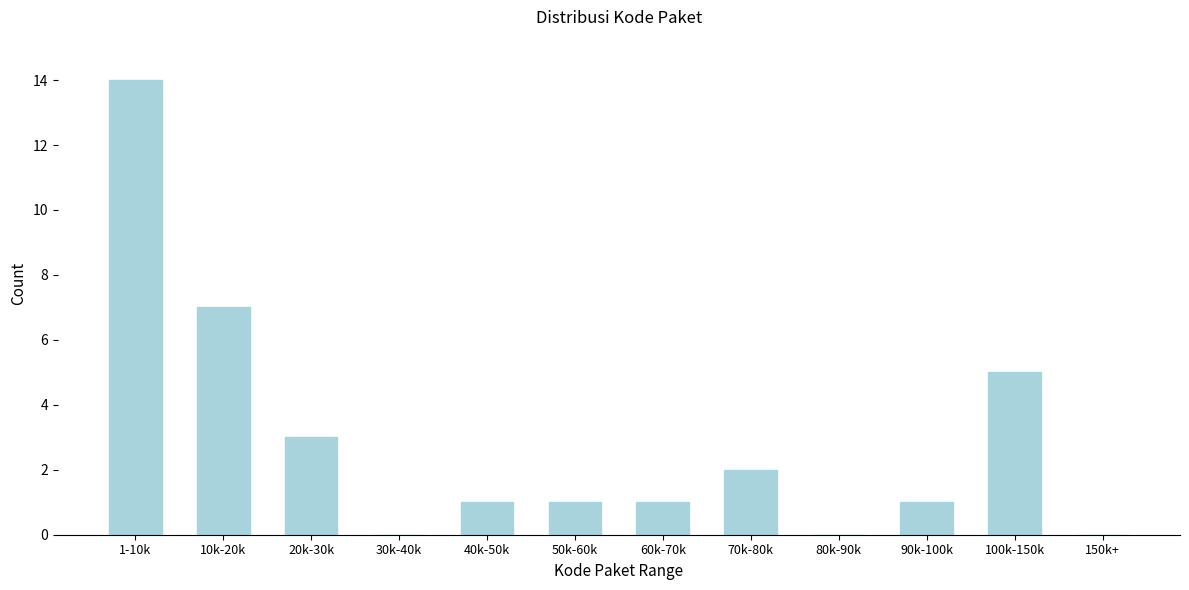

Reading right to left, extract all data points from this chart.

150k+=0	100k-150k=5	90k-100k=1	80k-90k=0	70k-80k=2	60k-70k=1	50k-60k=1	40k-50k=1	30k-40k=0	20k-30k=3	10k-20k=7	1-10k=14